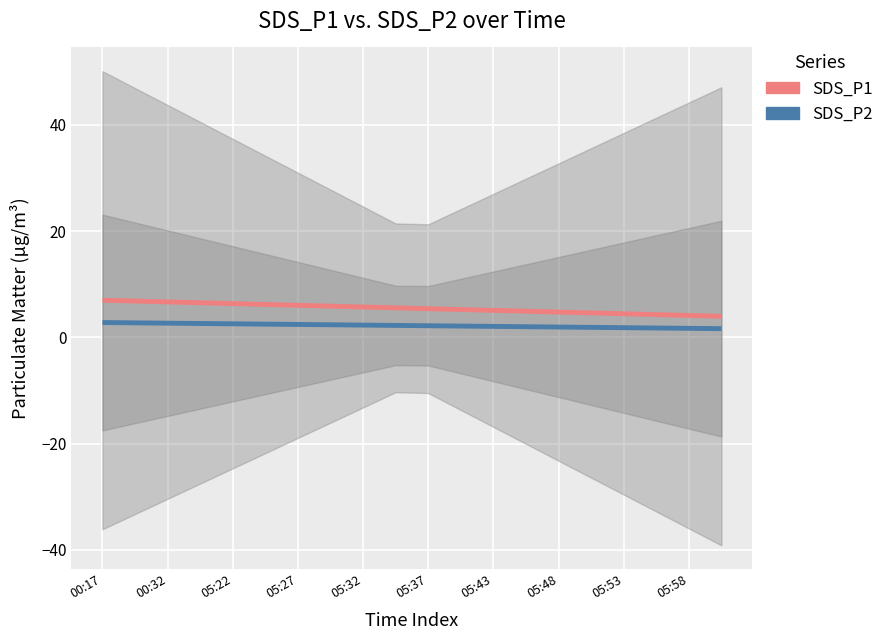

How many lines are shown in the chart?

2